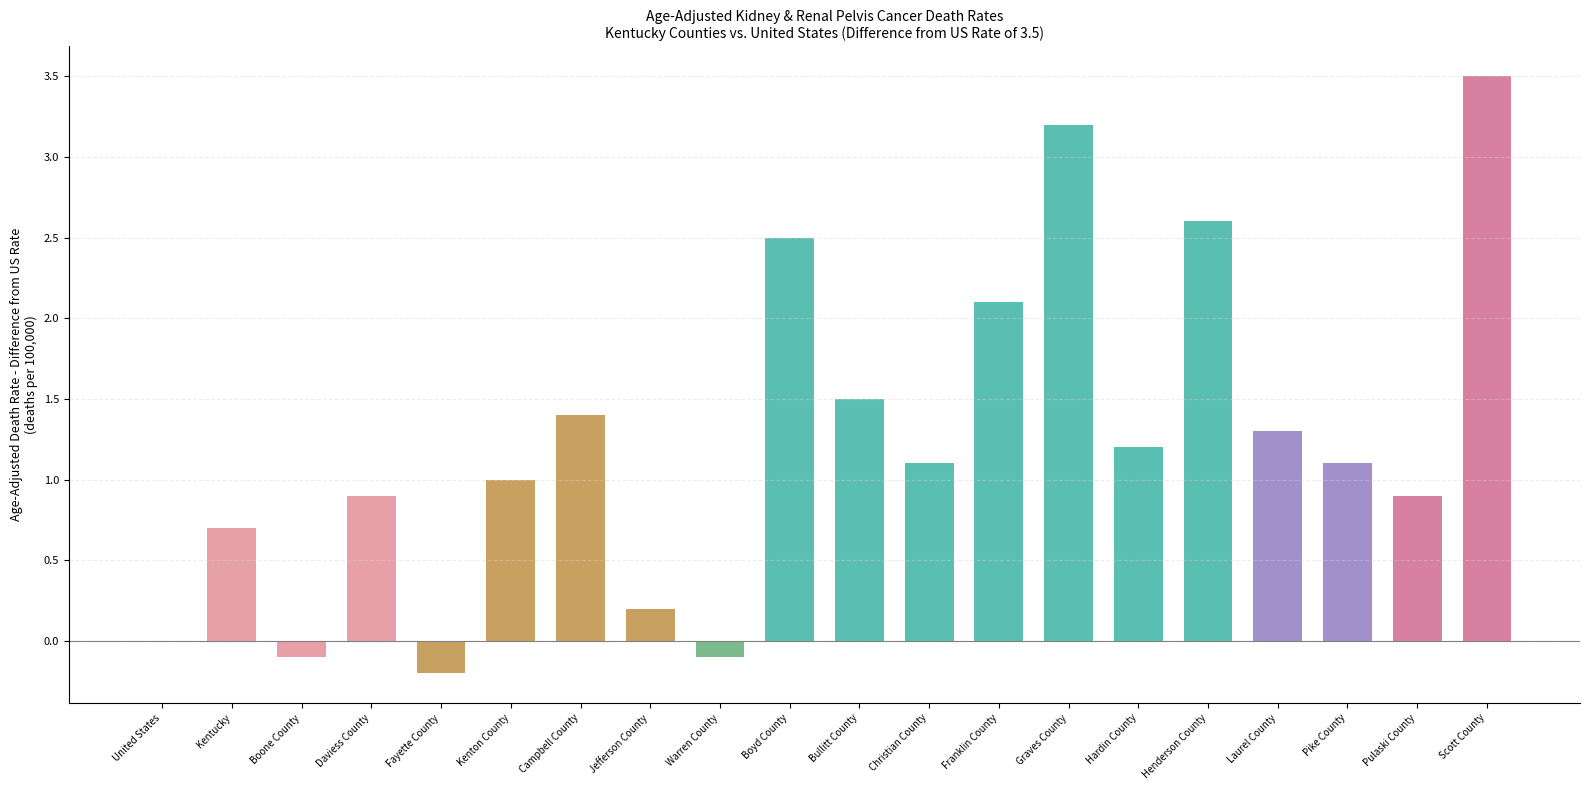

What is the sum of all values?

24.8